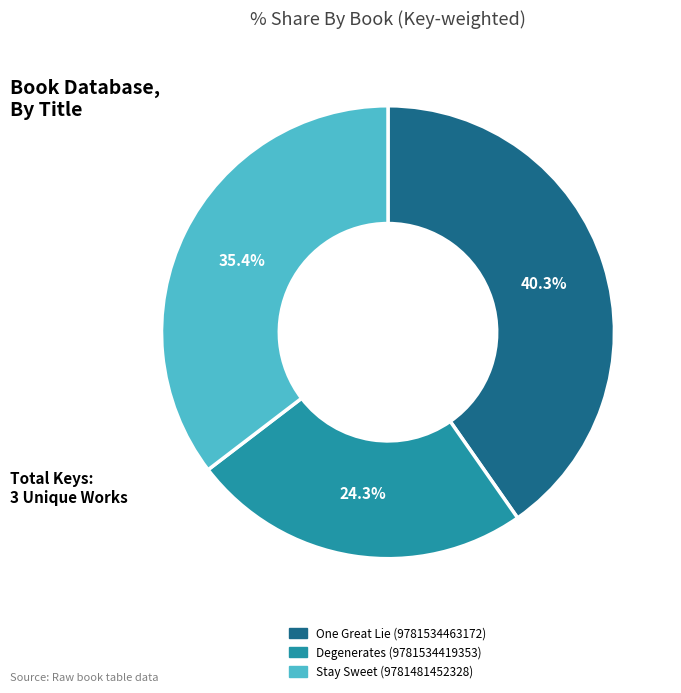

How much of the chart is everything except Degenerates (9781534419353)?

75.7%